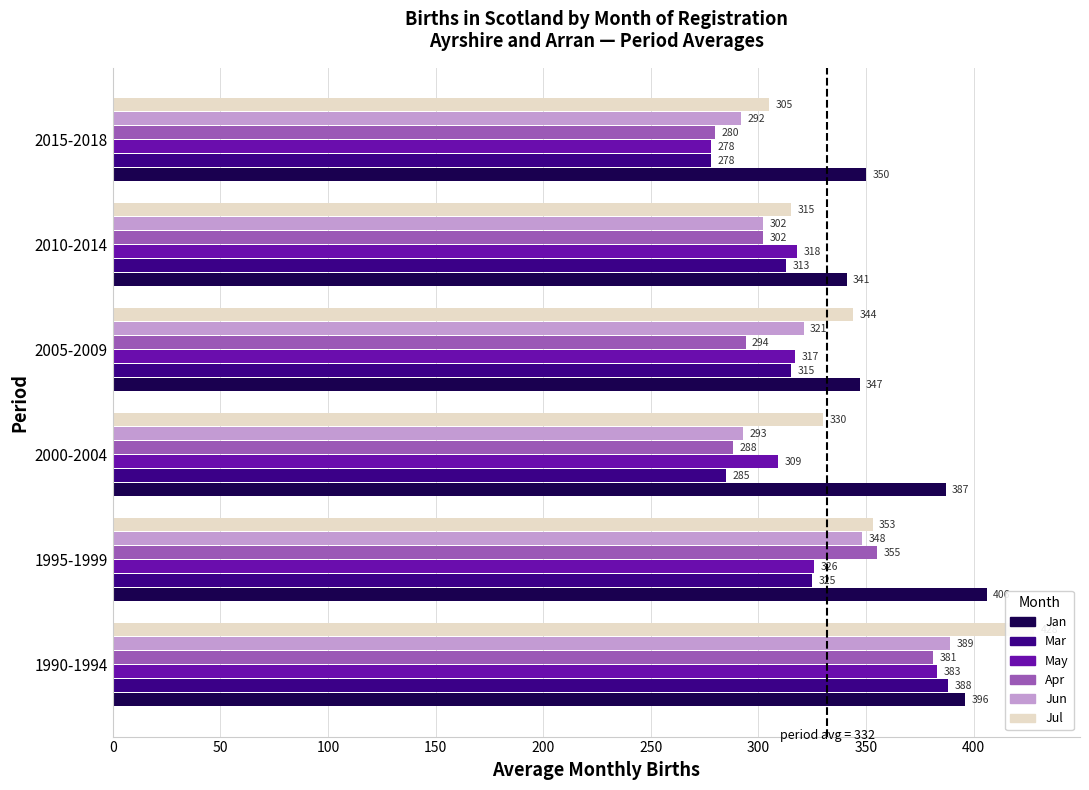

Are the bars horizontal?

Yes